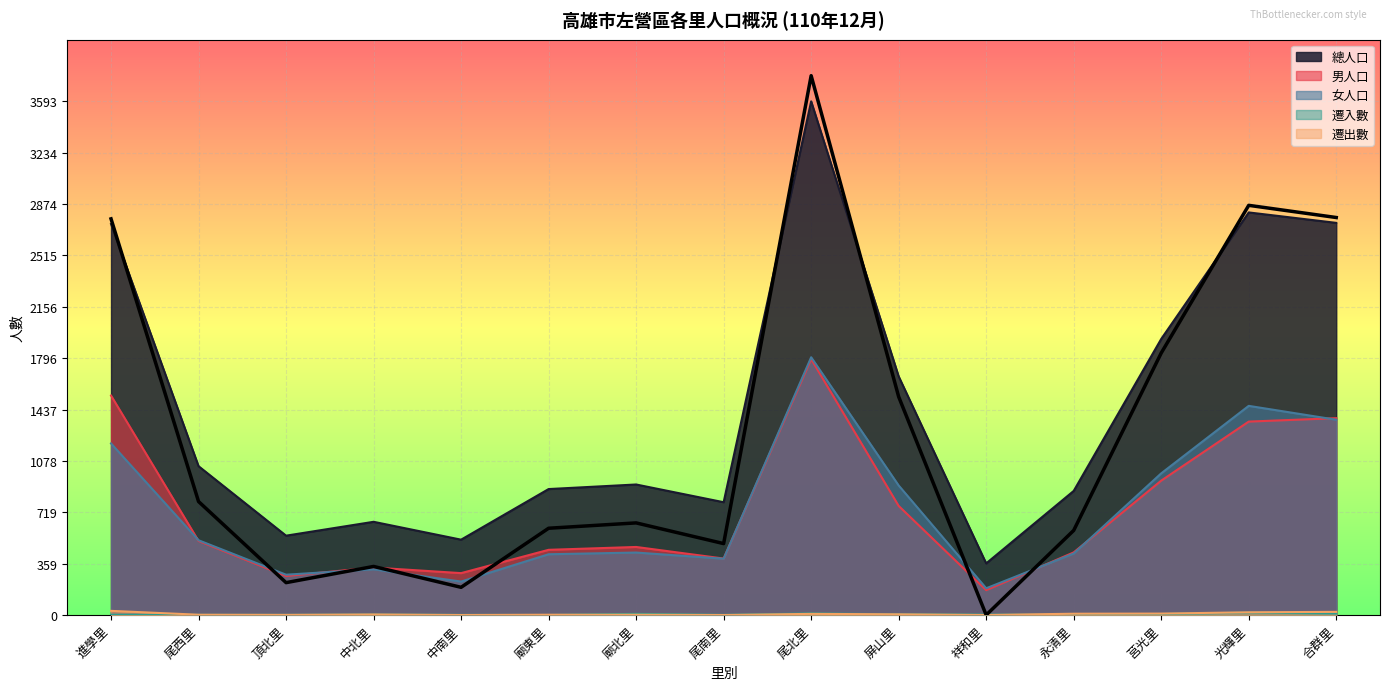

Does the chart display data point markers on the line(s)?

No